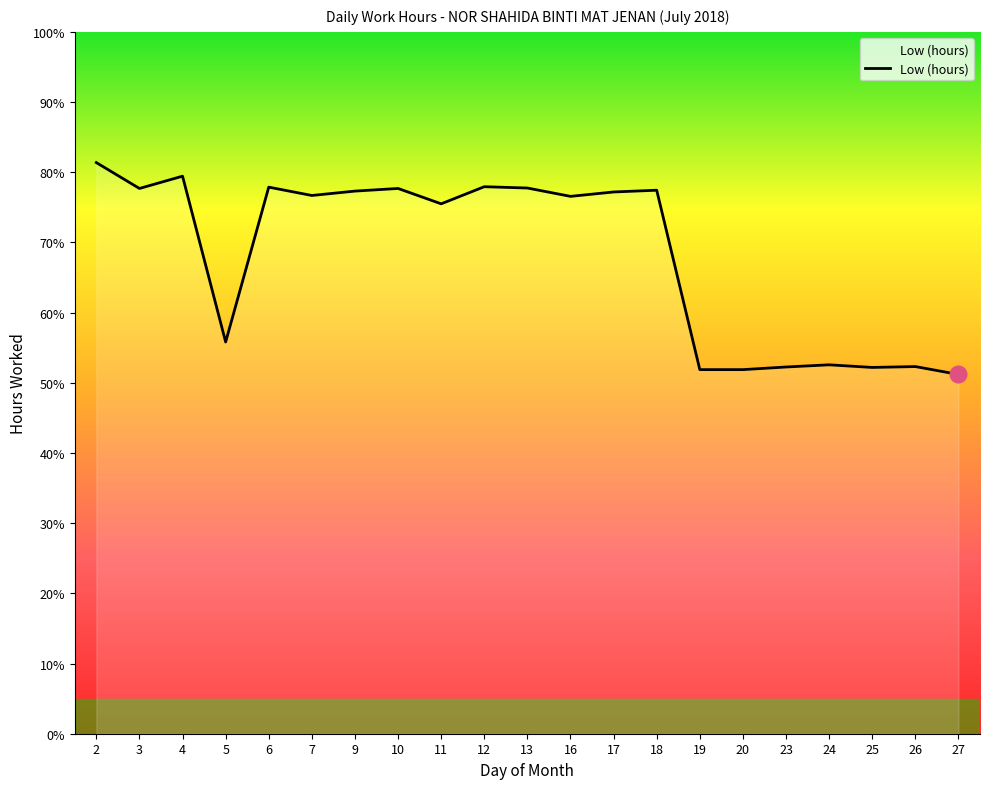

What is the change in value from 3 to 5?

-21.9